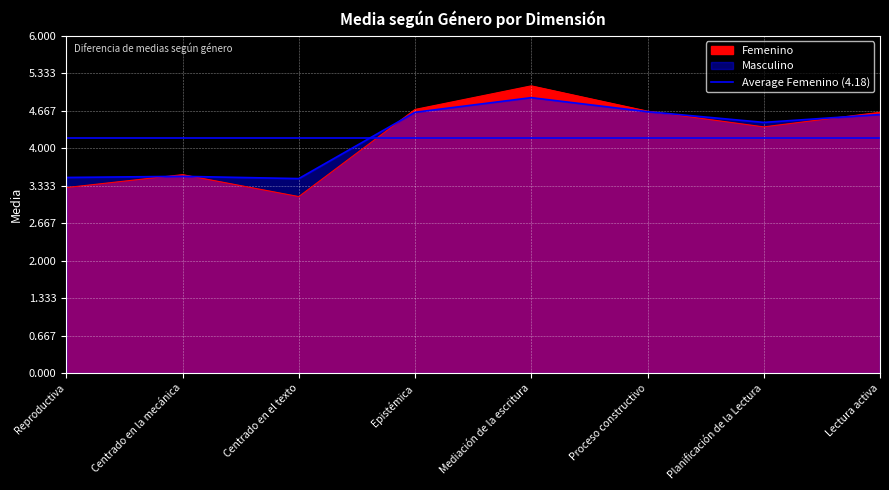

Where is Femenino nearest to the value 4?

Planificación de la Lectura